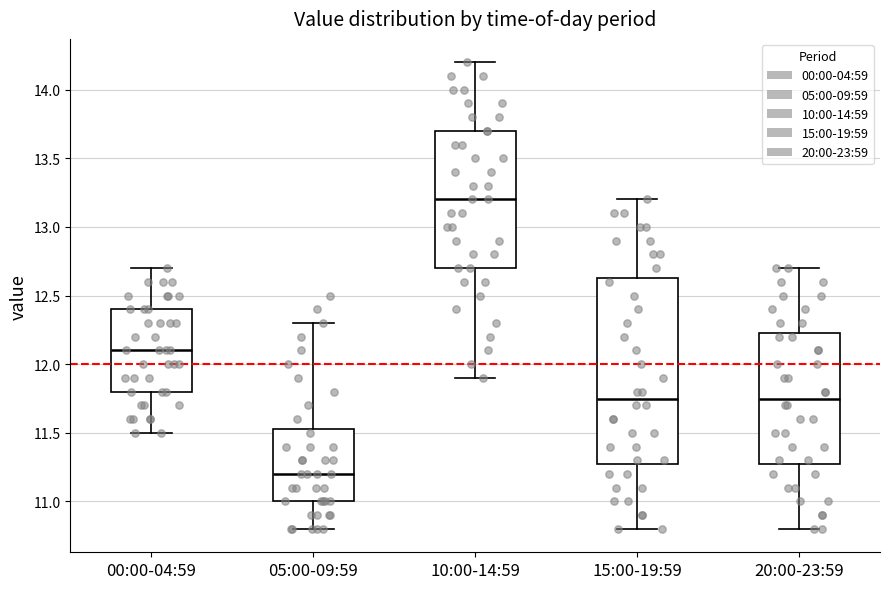

Reading left to right, read every box against the y-axis: the position of its median line, the range the box covers, and the ends of its whiskers. The values are not printed on the chart, so give them approximately, as read against the axis.

00:00-04:59: median 12.10, box 11.80 to 12.40, whiskers 11.50 to 12.70
05:00-09:59: median 11.20, box 11.00 to 11.55, whiskers 10.80 to 12.30
10:00-14:59: median 13.20, box 12.70 to 13.70, whiskers 11.90 to 14.20
15:00-19:59: median 11.75, box 11.30 to 12.65, whiskers 10.80 to 13.20
20:00-23:59: median 11.75, box 11.30 to 12.25, whiskers 10.80 to 12.70